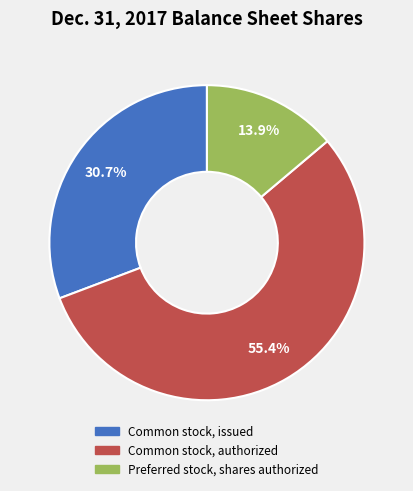

To the nearest percent, what portion does Common stock, issued represent?

31%